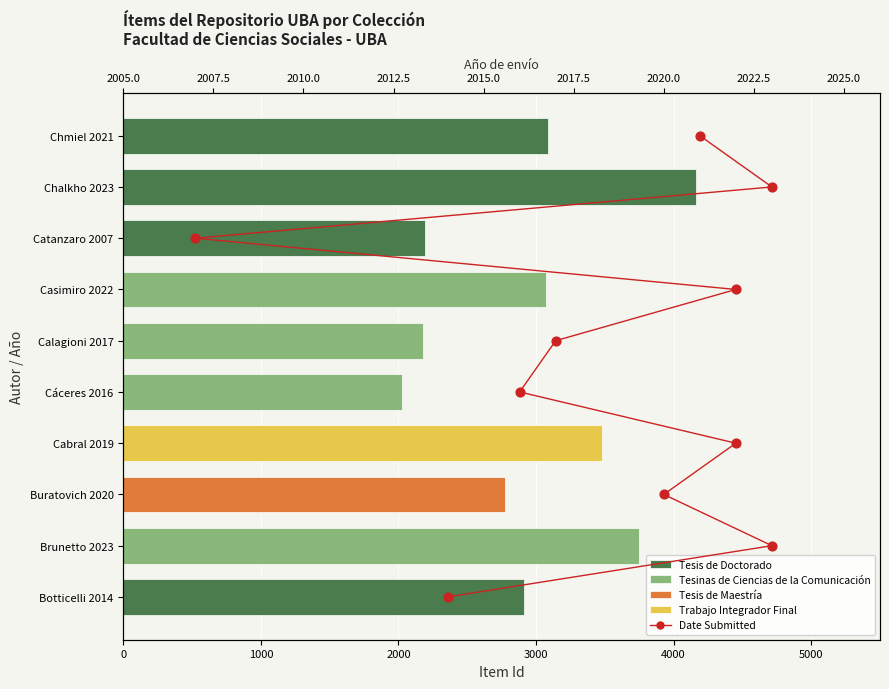

What is the change in value from 3000 to 5000?

+2